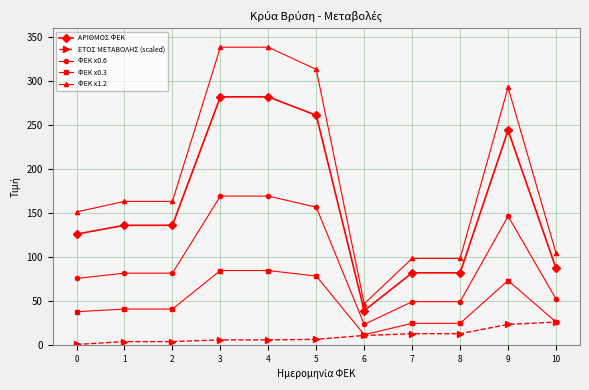

Rank the series by their maximum value, from highest to lowest.

ΦΕΚ x1.2, ΑΡΙΘΜΟΣ ΦΕΚ, ΦΕΚ x0.6, ΦΕΚ x0.3, ΕΤΟΣ ΜΕΤΑΒΟΛΗΣ (scaled)